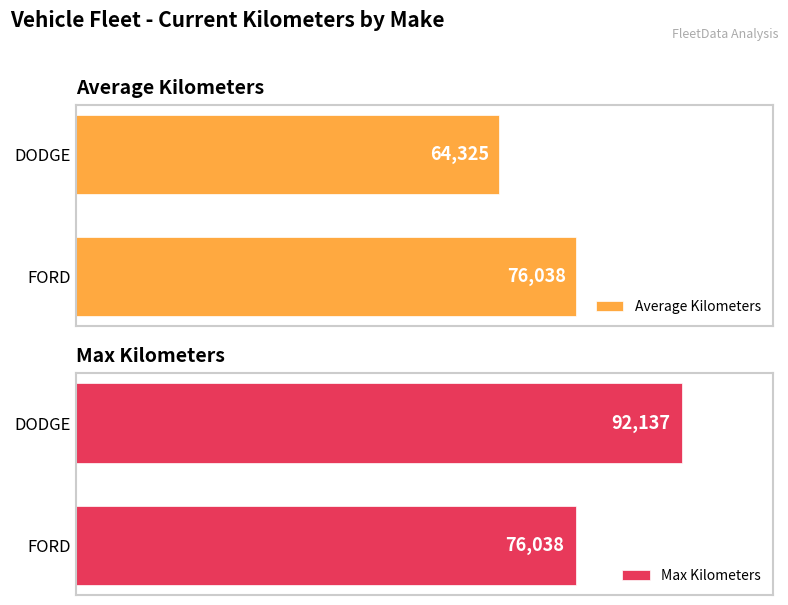

List the labels in order of Max Kilometers value, smallest first.

FORD, DODGE